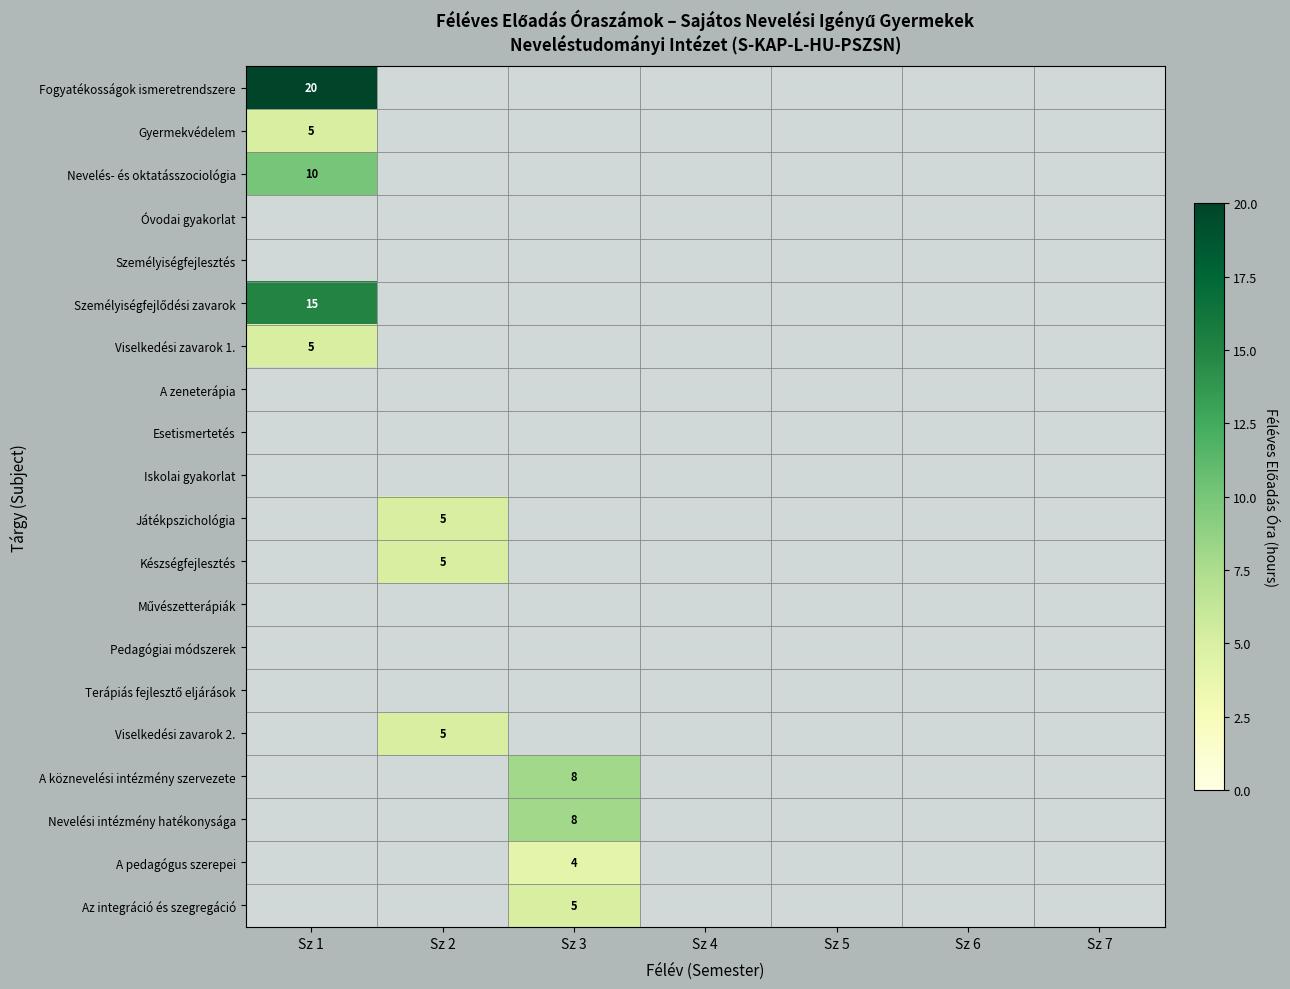

True or false: Viselkedési zavarok 1. has a value of 5 at Sz 1.

True